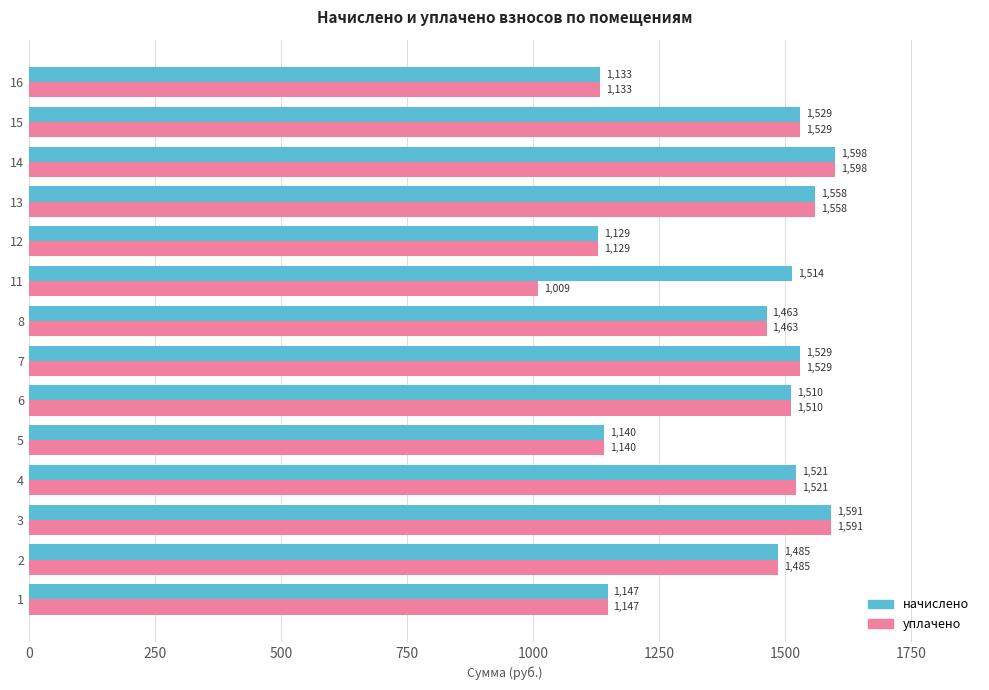

What are all the series names shown in the legend?

начислено, уплачено